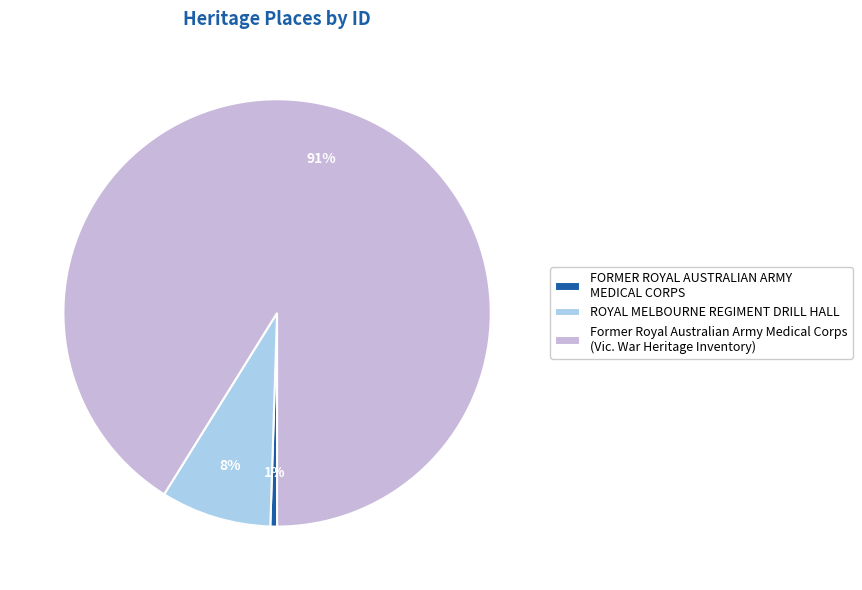

Rank the categories by value from lowest to highest.

FORMER ROYAL AUSTRALIAN ARMY MEDICAL CORPS, ROYAL MELBOURNE REGIMENT DRILL HALL, Former Royal Australian Army Medical Corps (Vic. War Heritage Inventory)